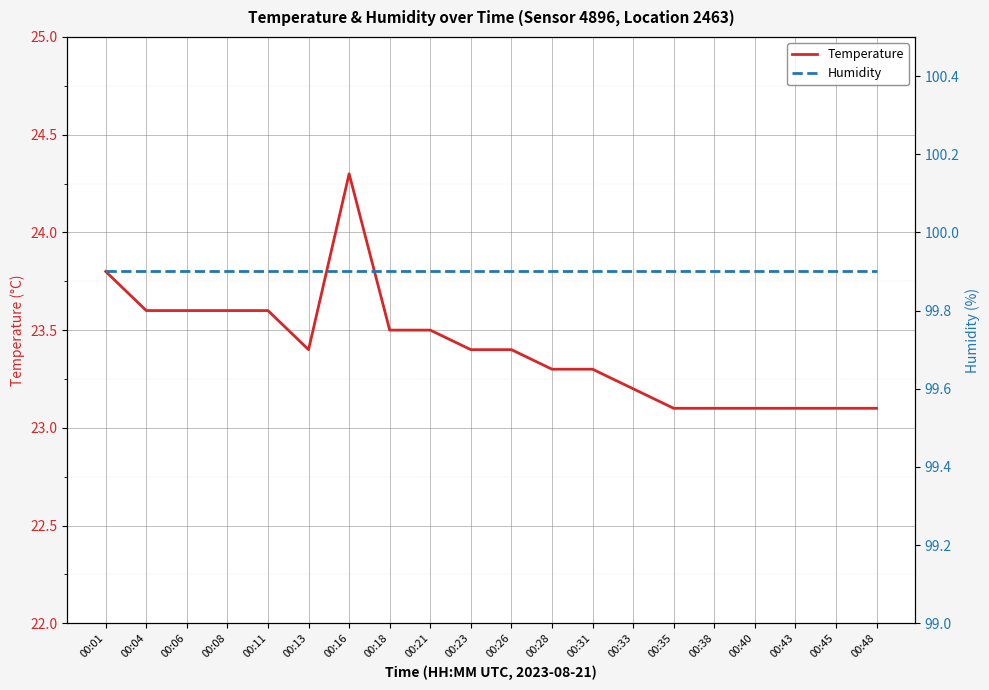

The value of Temperature at 00:06 is 23.6. True or false?

True